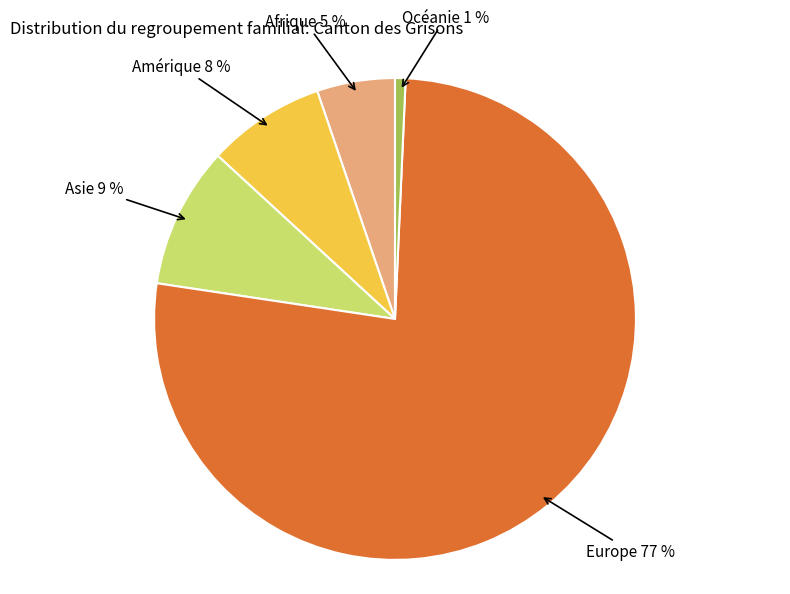

Combined, do Océanie and Asie account for over 50%?

No